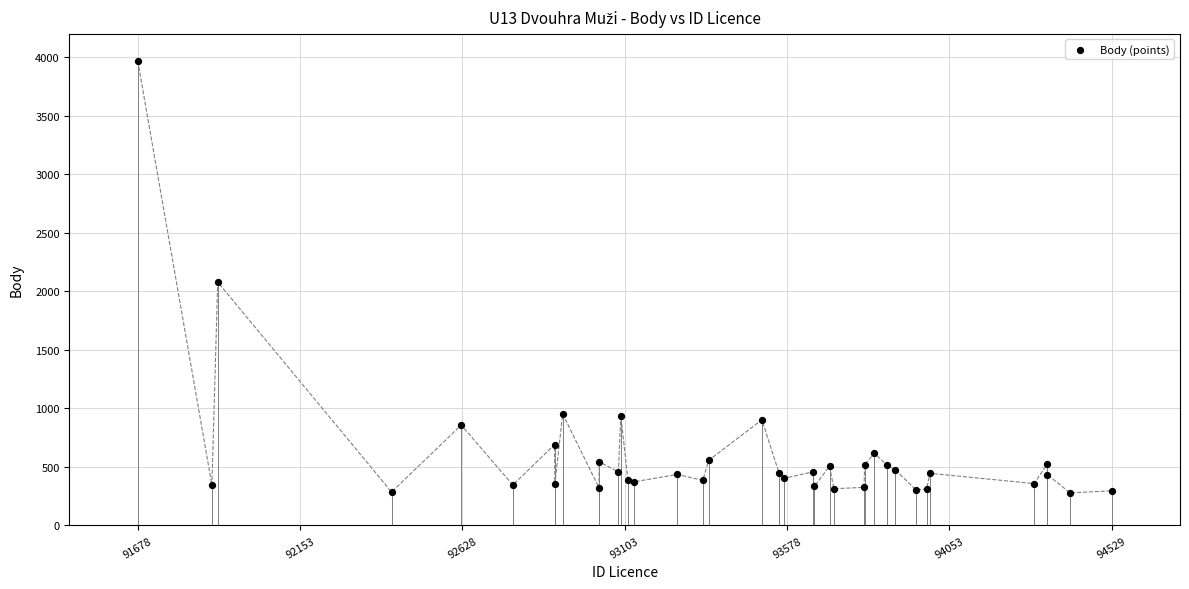

What Y value in the scatter plot is closest to 2123?

2080